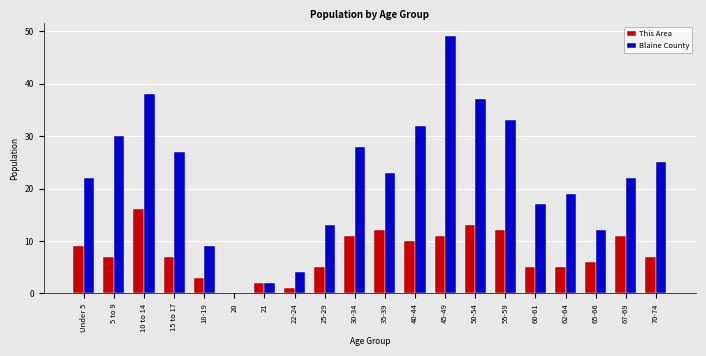

Which series changed the most between 30-34 and 50-54?

Blaine County